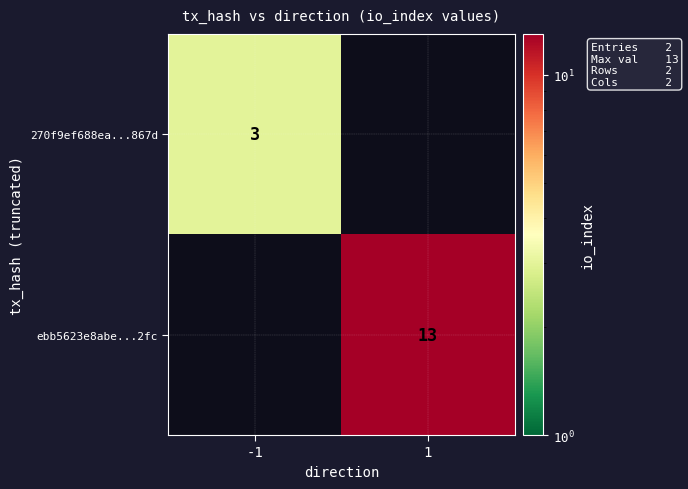

The value of 270f9ef688ea...867d at -1 is 4. True or false?

False